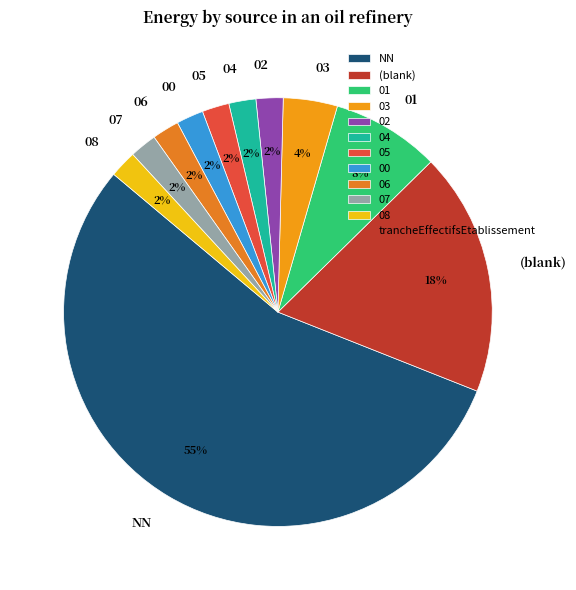

Between 03 and 05, which is larger?

03